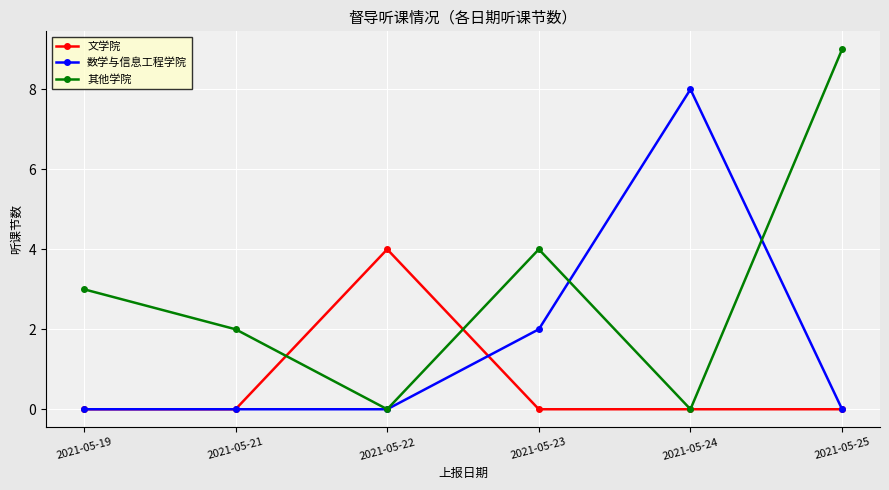

Reading right to left, transcribe all the data shown in this chart.

文学院: 0	0	0	4	0	0
数学与信息工程学院: 0	8	2	0	0	0
其他学院: 9	0	4	0	2	3